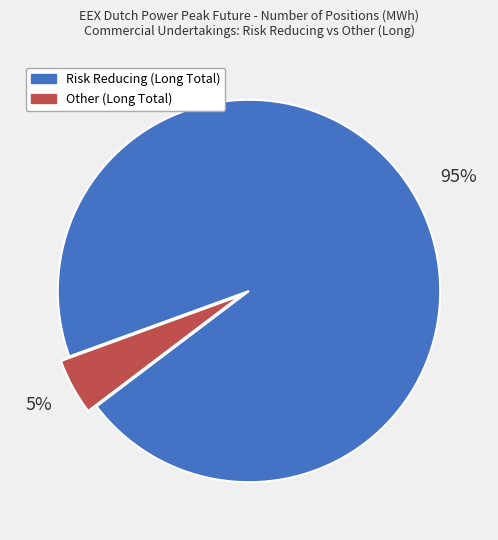

To the nearest percent, what is the difference between the largest and smallest slice percentages?

90%